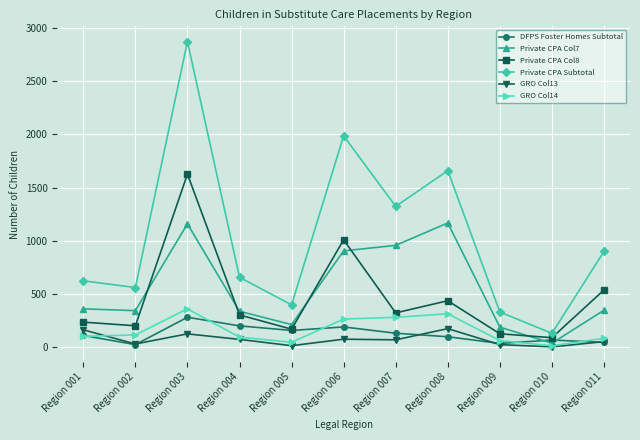

What is the difference between the GRO Col13 values at Region 009 and Region 002?

6